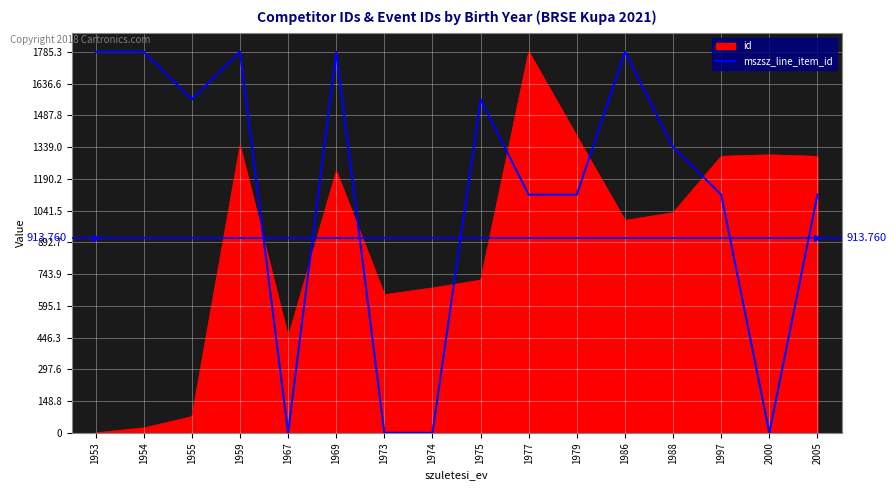

Rank the series by their average value, from highest to lowest.

mszsz_line_item_id, id